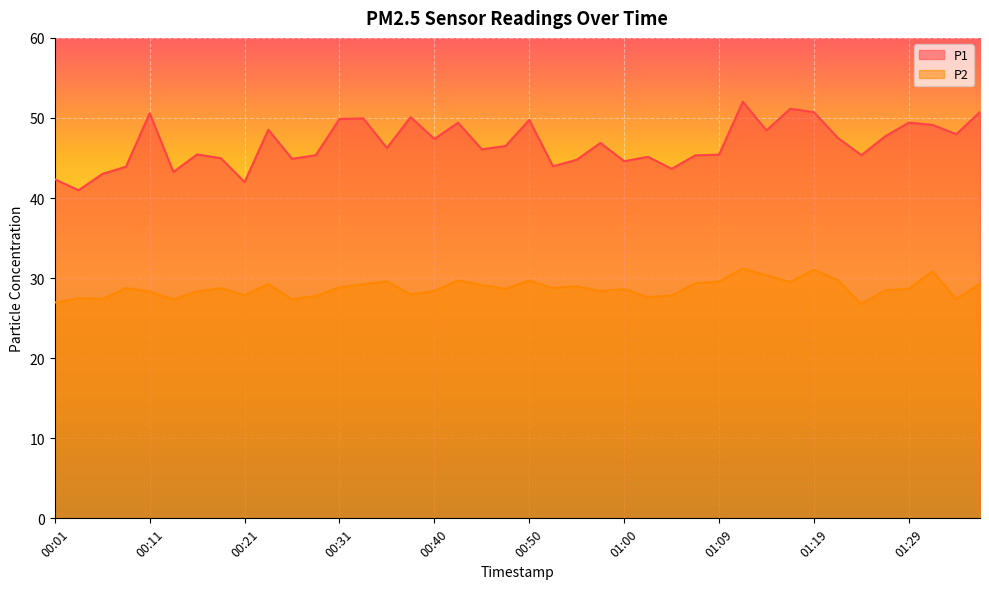

Where is the first local minimum for P1?

00:04